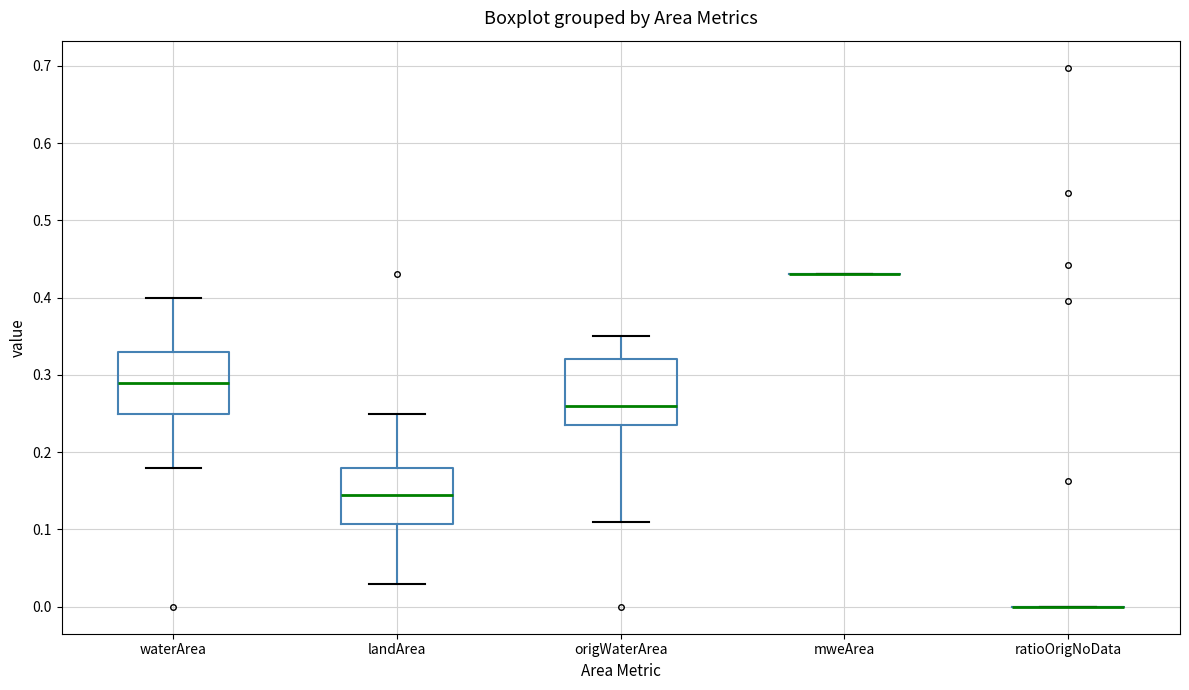

Where is the upper edge of the box for origWaterArea on the y-axis? The values are not printed on the chart, so give them approximately, as read against the axis.

0.32